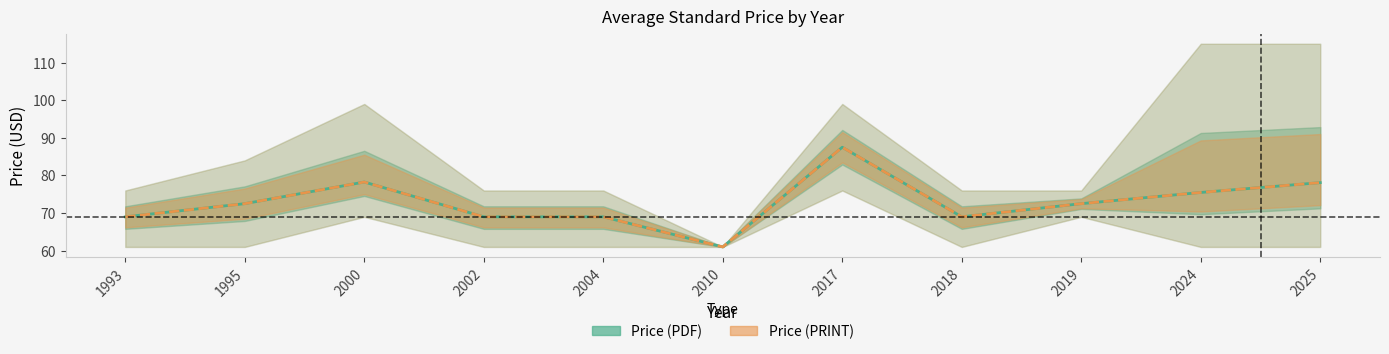

Where is Price (PDF) nearest to the value 74?

2024